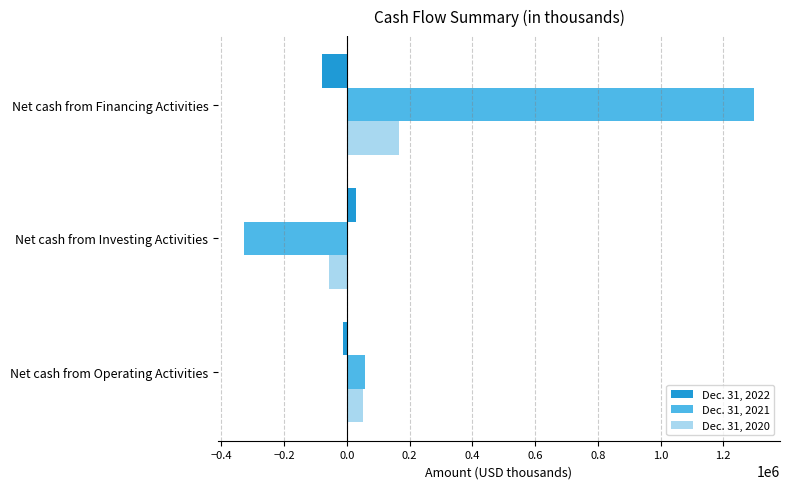

Which series has the widest spread of values?

Dec. 31, 2021